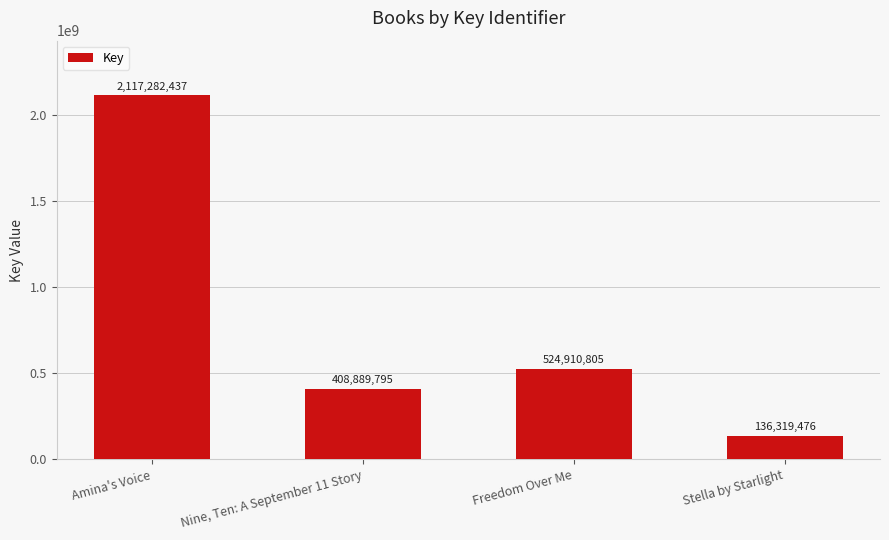

At which label is the value closest to 1126800956?

Freedom Over Me